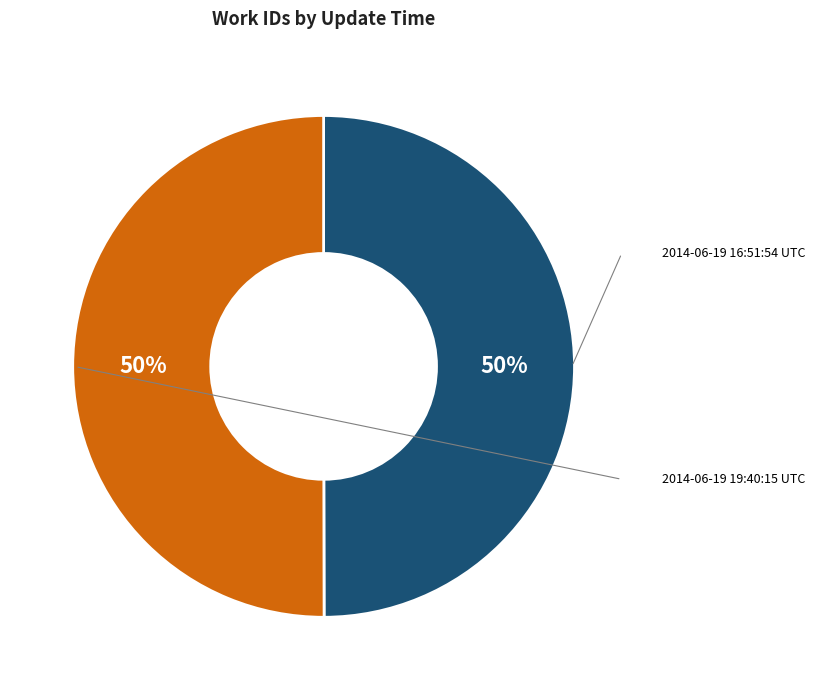

To the nearest percent, what is the average slice percentage?

50%